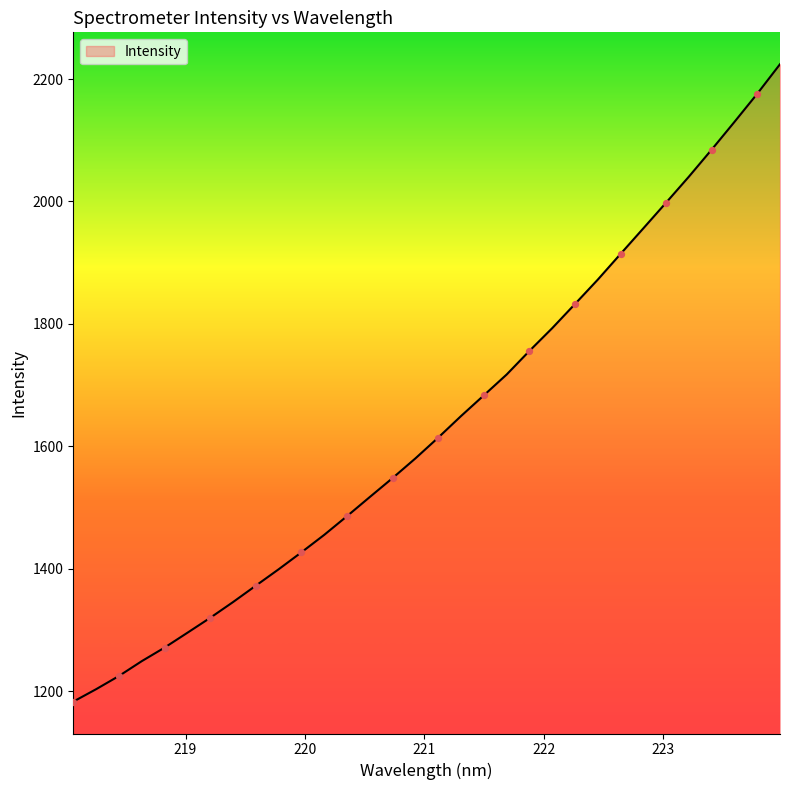

What is the smallest value displayed?

1182.9